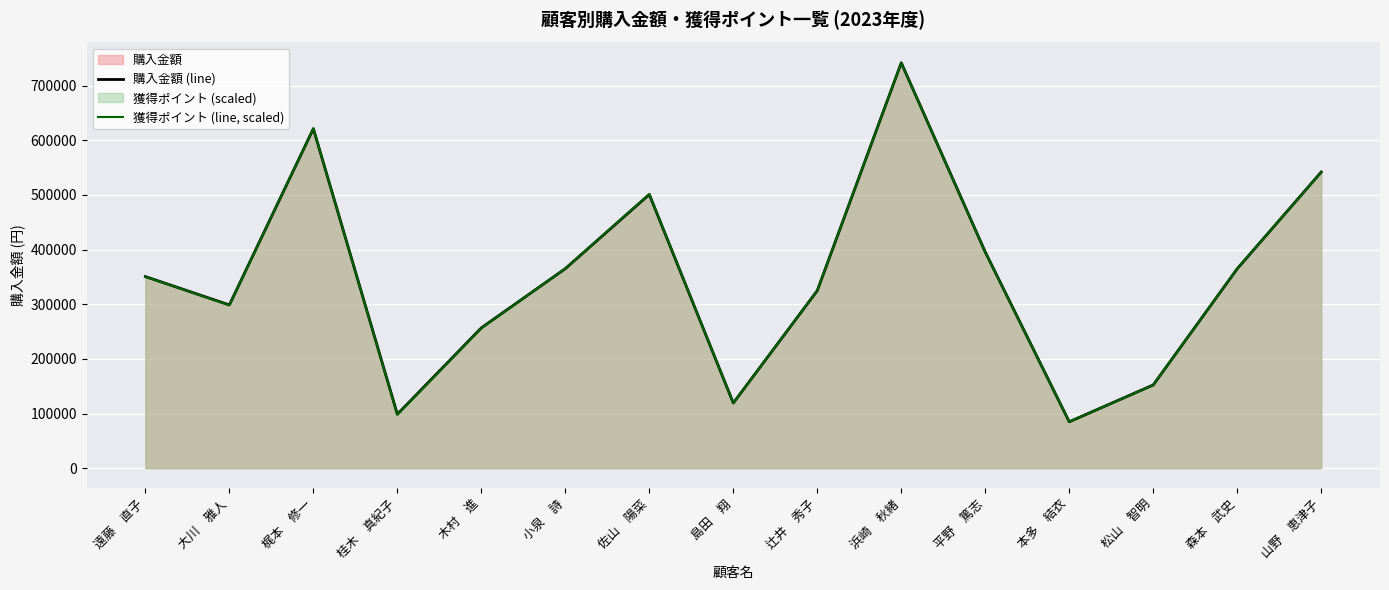

The value of 獲得ポイント (line, scaled) at 島田　翔 is 119151.8. True or false?

True